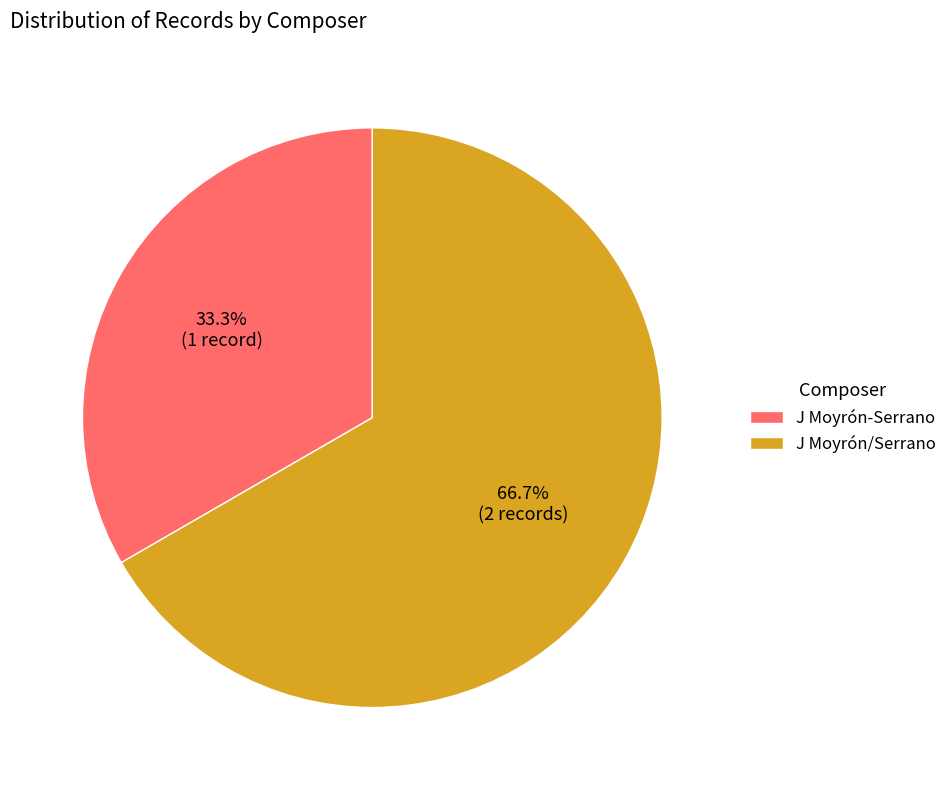

To the nearest percent, what is the difference between the largest and smallest slice percentages?

33%